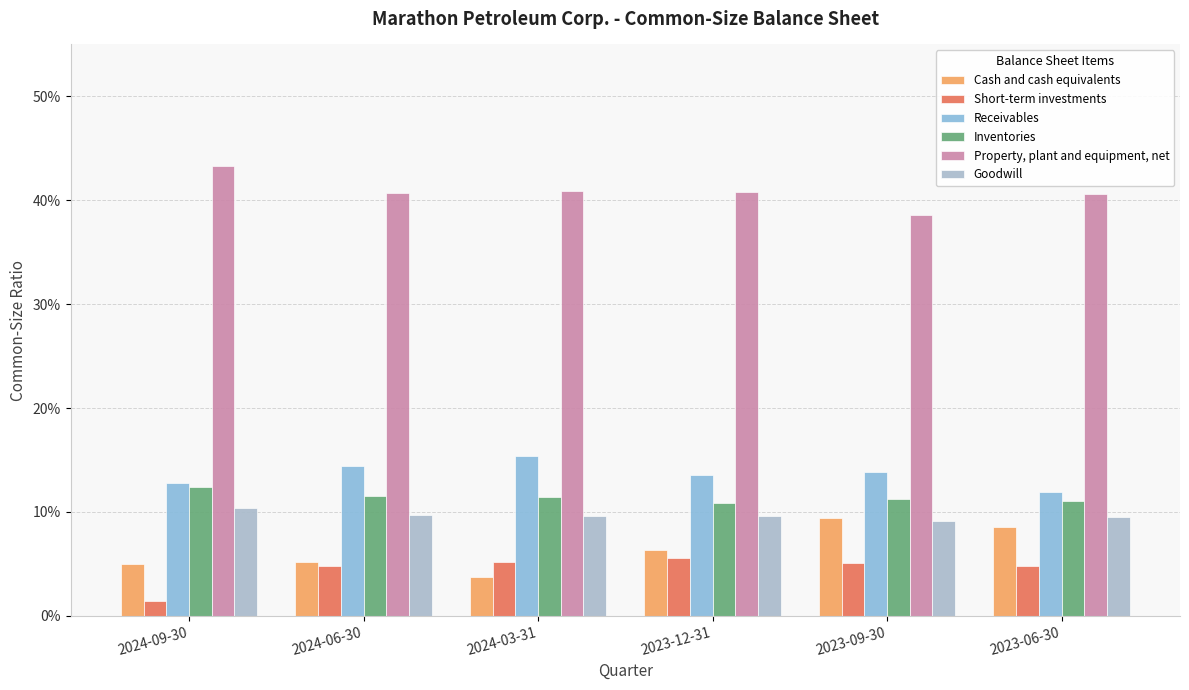

Are the bars horizontal?

No